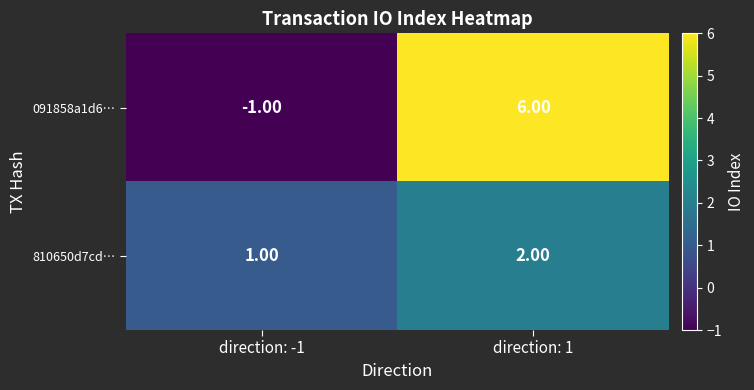

What is the sum of all 091858a1d6… values?

5